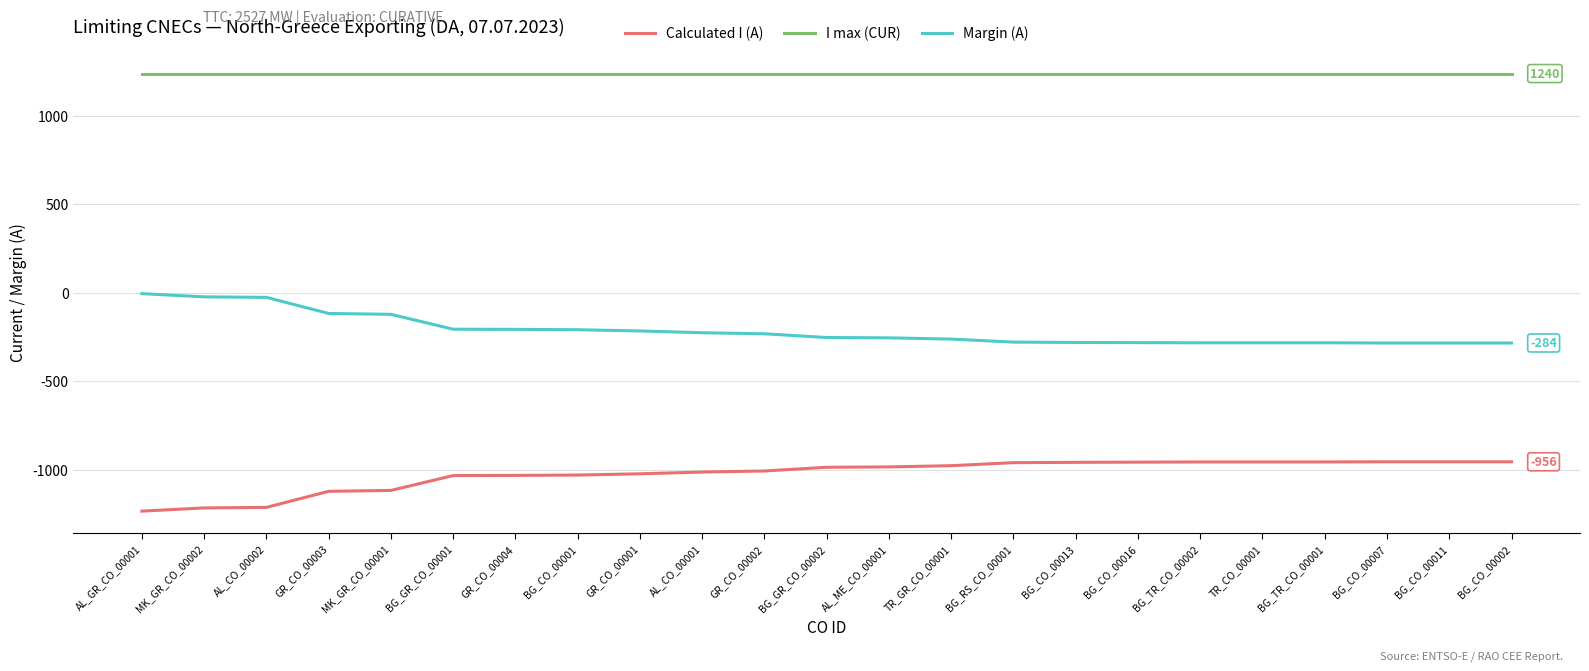

At BG_GR_CO_00001, list the series in order from smallest to largest.

Calculated I (A), Margin (A), I max (CUR)